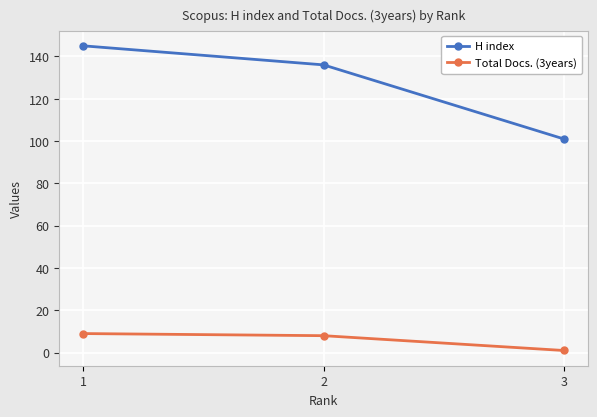

What is the difference between the H index values at 2 and 3?

35